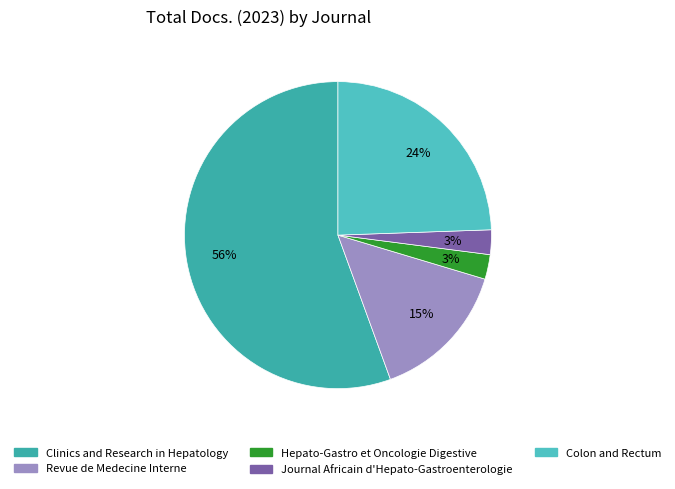

Is there a majority slice in this chart?

Yes